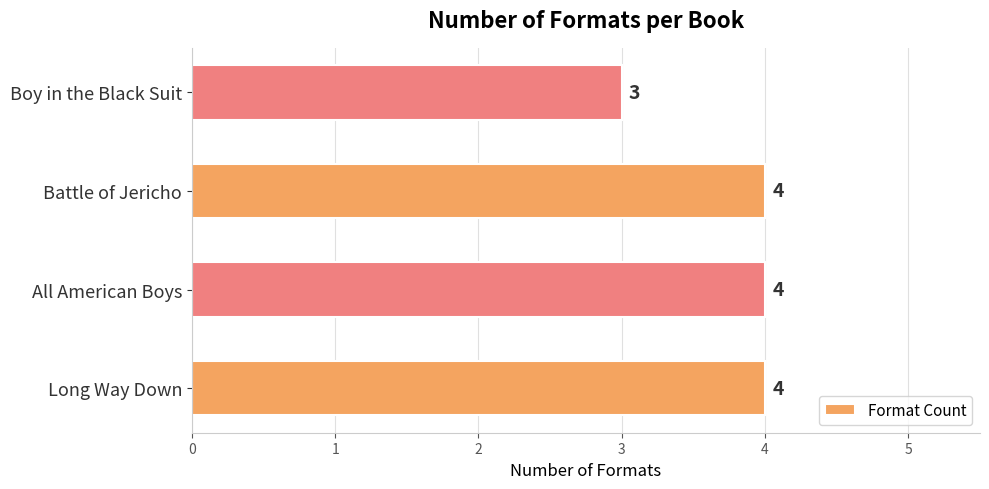

How many values are below 4?

1